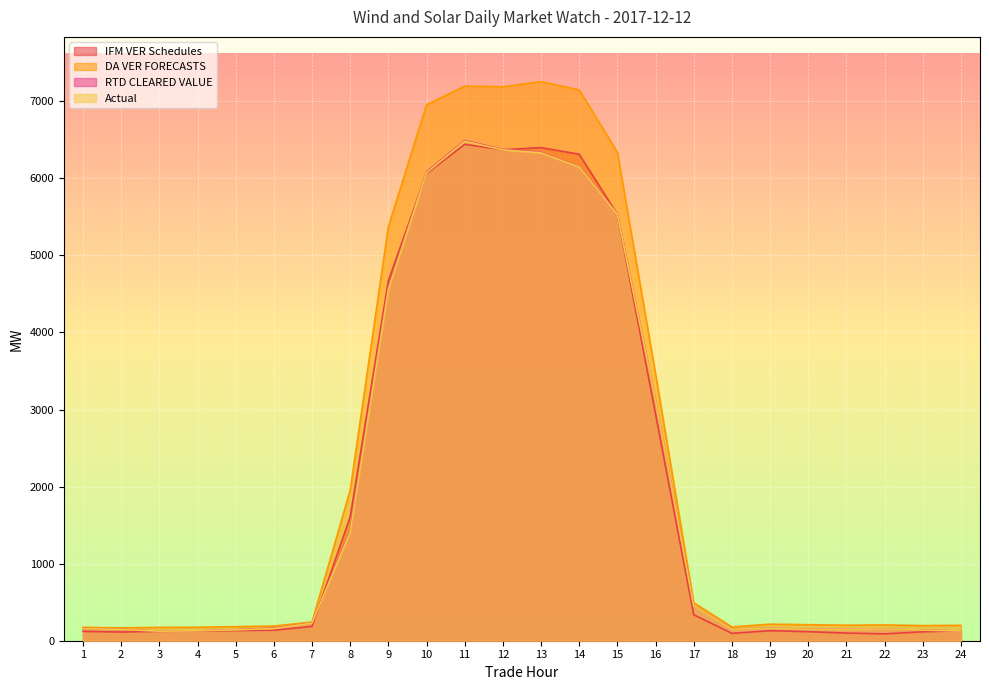

How many interior local valleys does the Actual series have?

3